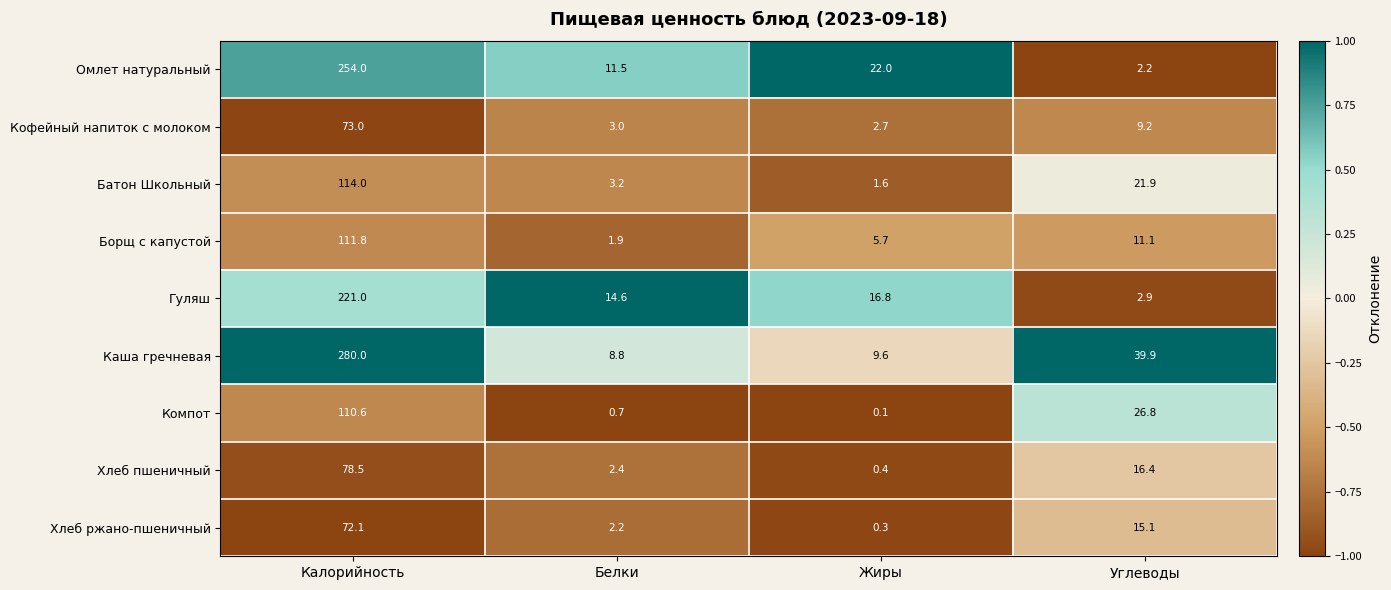

What is the spread (max minus min) of values at Белки?

13.9